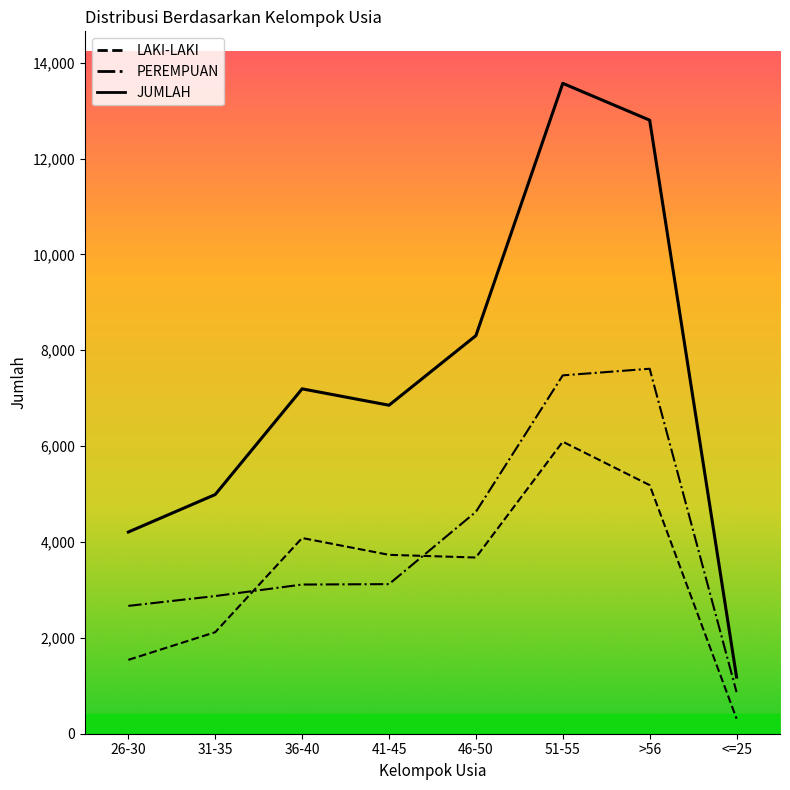

The PEREMPUAN series shows 962 at 31-35. True or false?

False